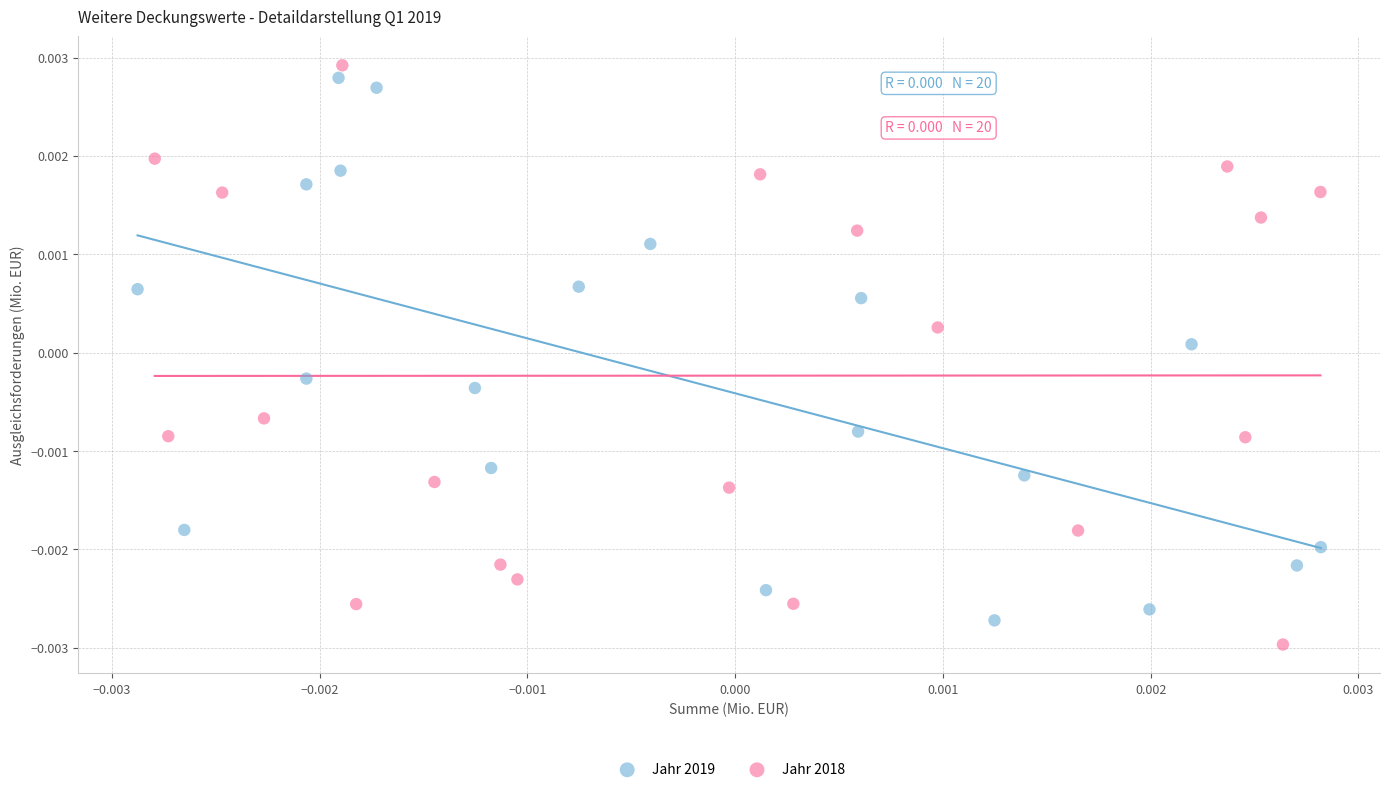

Which series contains the highest Y value?

Jahr 2018